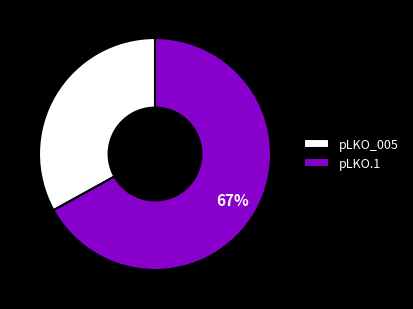

Which category has the smallest portion of the pie?

pLKO_005